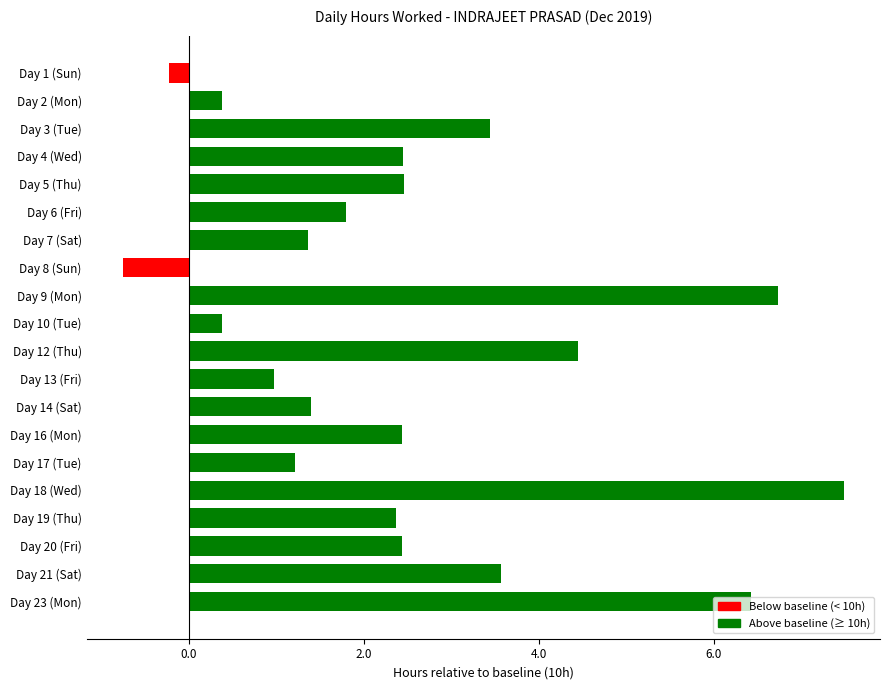

What is the label of the 13th bar from the top?

Day 14 (Sat)